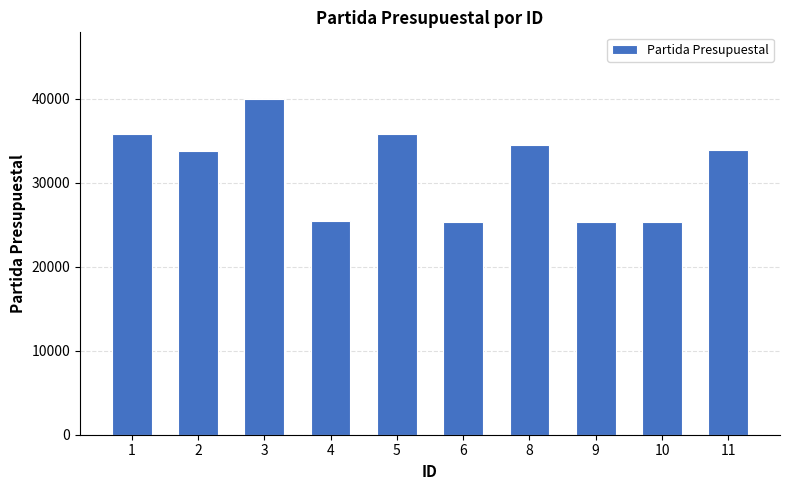

What is the smallest value displayed?

25301